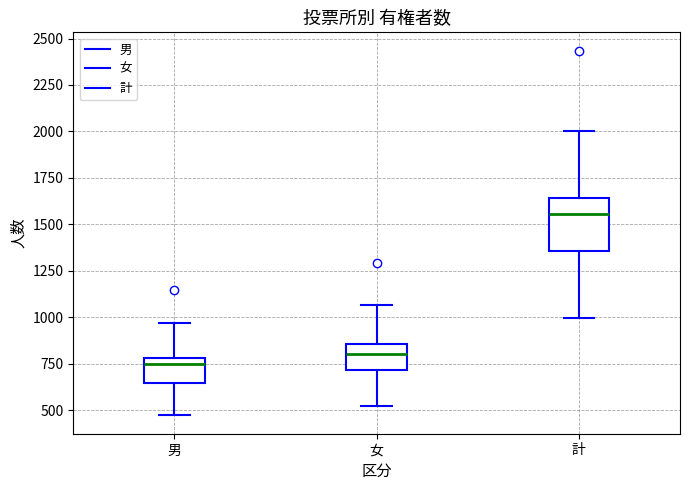

Reading left to right, read every box against the y-axis: the position of its median line, the range the box covers, and the ends of its whiskers. The values are not printed on the chart, so give them approximately, as read against the axis.

男: median 750, box 650 to 800, whiskers 450 to 950
女: median 800, box 700 to 850, whiskers 500 to 1050
計: median 1550, box 1350 to 1650, whiskers 1000 to 2000